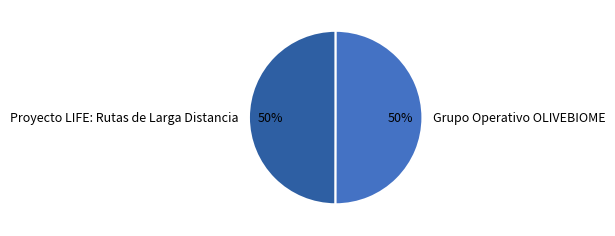

Is it true that Grupo Operativo OLIVEBIOME is 50% of the pie?

True